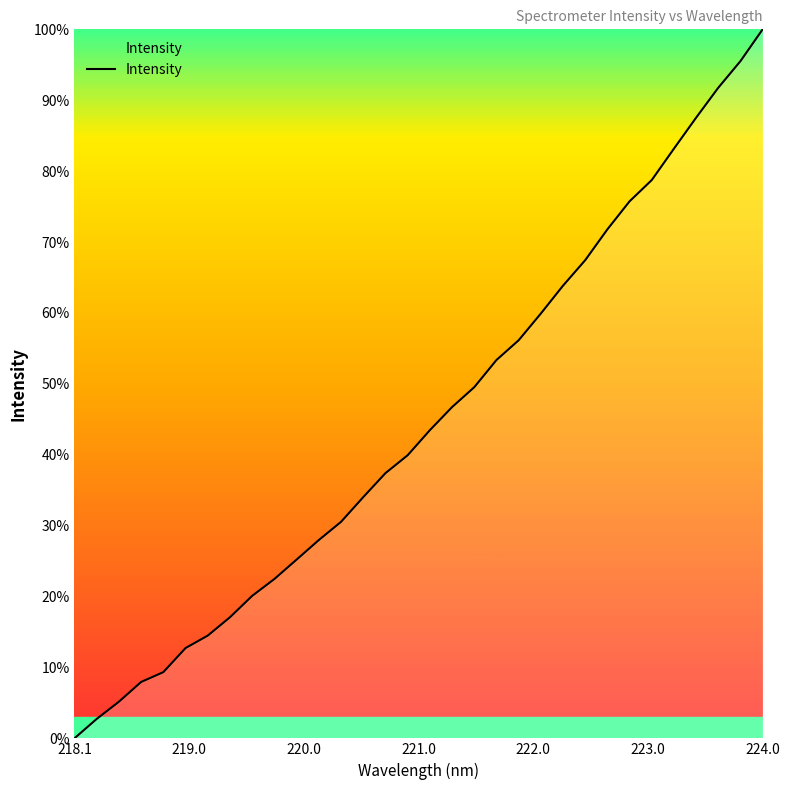

Reading left to right, list all the values displayed in this chart.

0.0	2.7	5.2	8.0	9.3	12.7	14.5	17.1	20.1	22.5	25.2	28.0	30.5	34.0	37.4	39.9	43.5	46.7	49.5	53.4	56.1	59.9	63.8	67.4	71.8	75.7	78.7	83.2	87.5	91.8	95.5	100.0